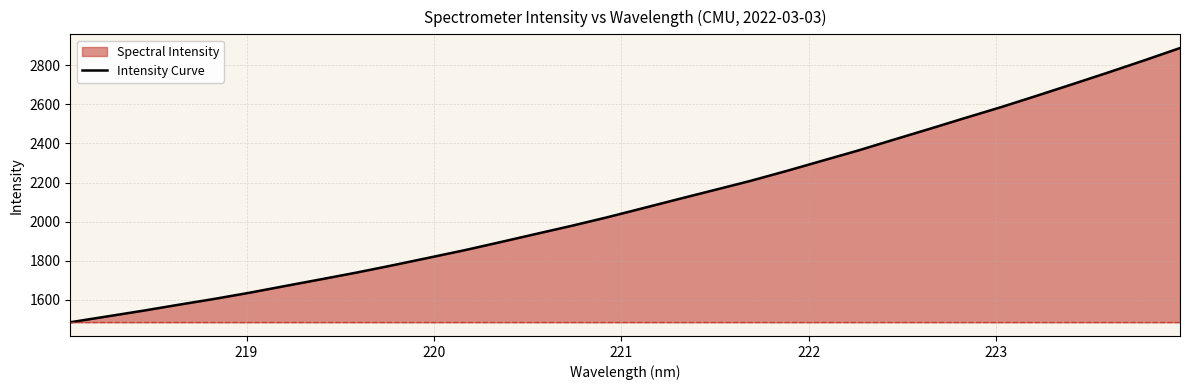

How many lines are shown in the chart?

1